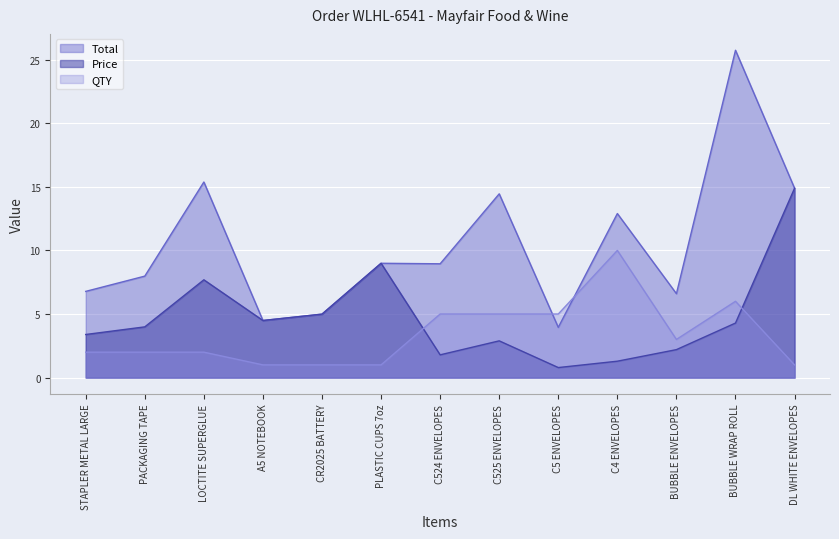

What position from the right is LOCTITE SUPERGLUE?

11